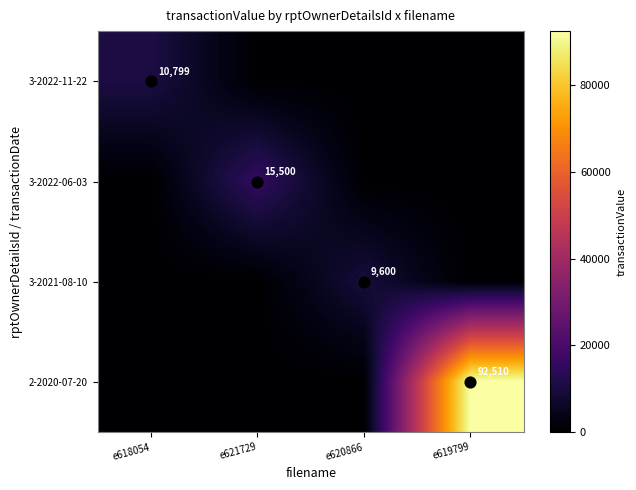

Which label corresponds to the largest value in the chart?

e619799